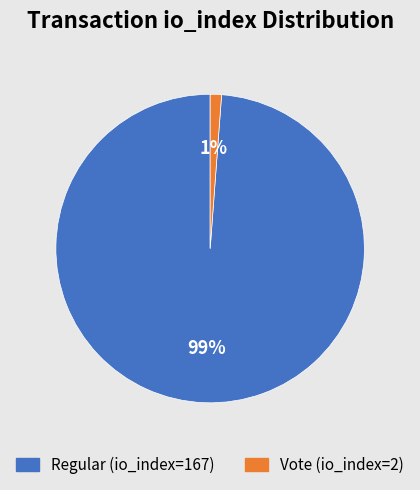

How many segments does this pie chart have?

2